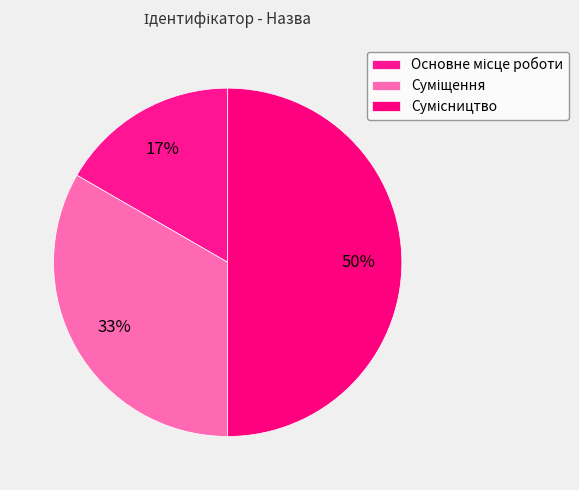

Is it true that Основне місце роботи is 22% of the pie?

False